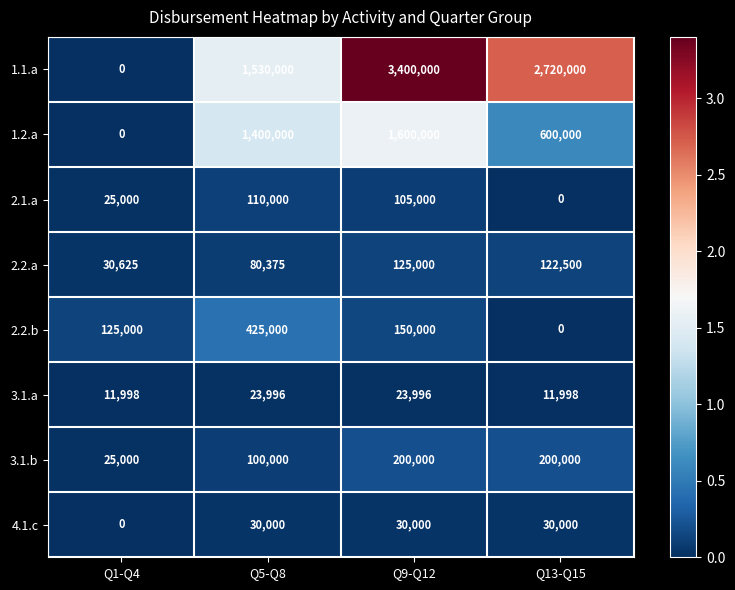

Which series has the largest total across all categories?

1.1.a